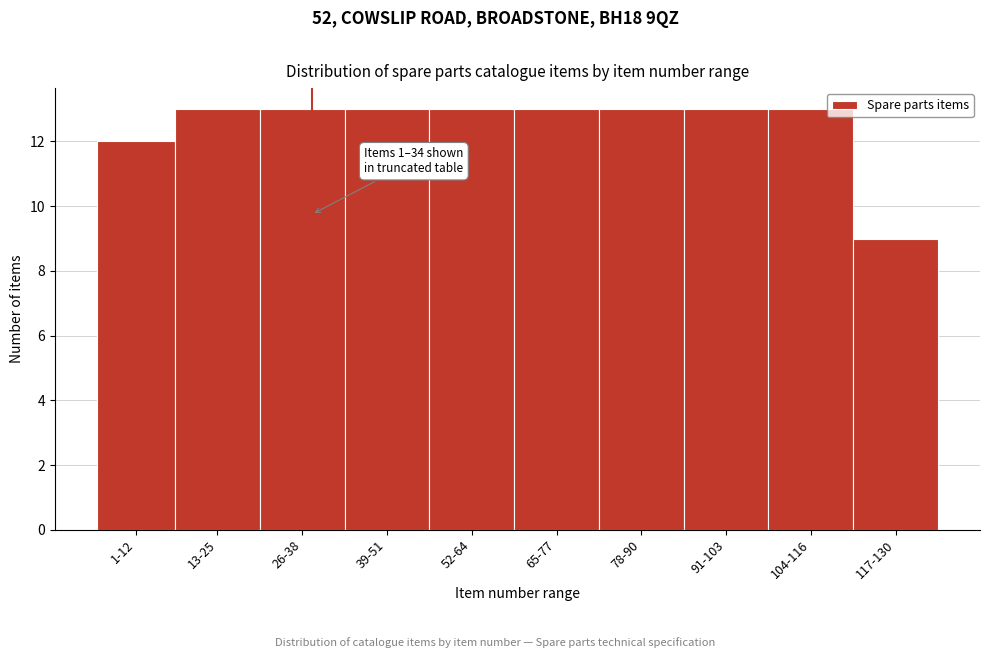

Reading left to right, list all the values displayed in this chart.

1-12=12	13-25=13	26-38=13	39-51=13	52-64=13	65-77=13	78-90=13	91-103=13	104-116=13	117-130=9